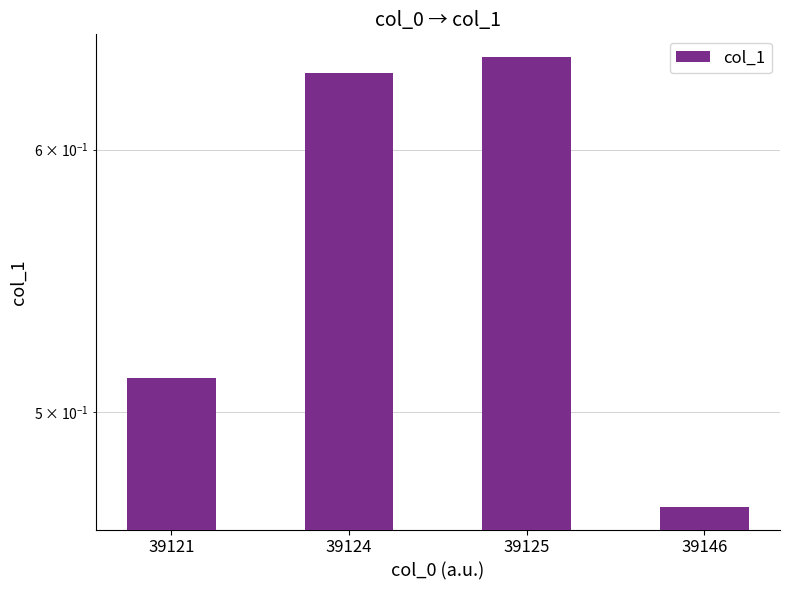

Reading left to right, extract all data points from this chart.

0.5	0.6	0.6	0.5